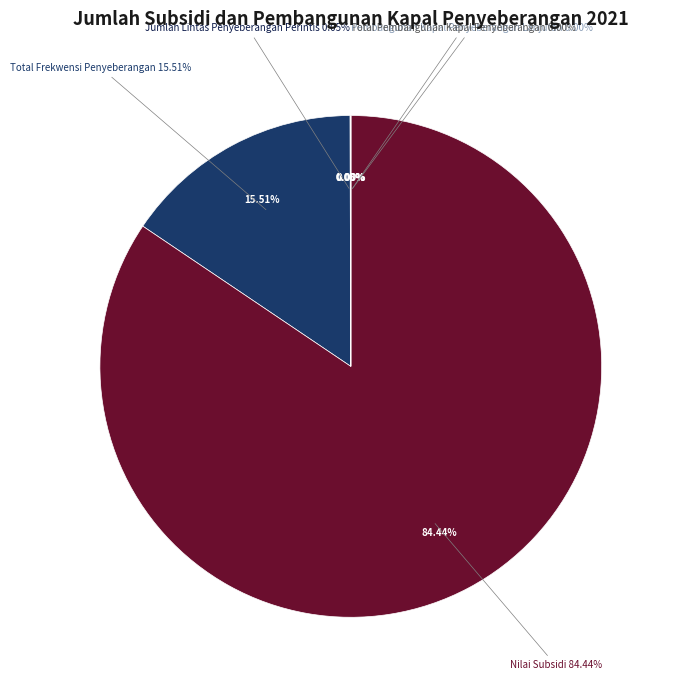

Which has a higher value, Jumlah Lintas Penyeberangan Perintis or Pembangunan Kapal Penyeberangan Lanjutan?

Jumlah Lintas Penyeberangan Perintis